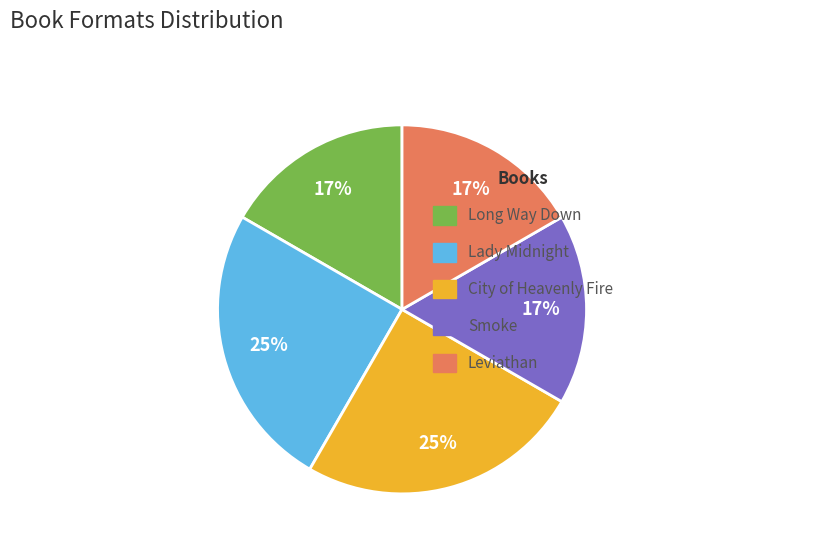

To the nearest percent, what is the difference between the largest and smallest slice percentages?

8%